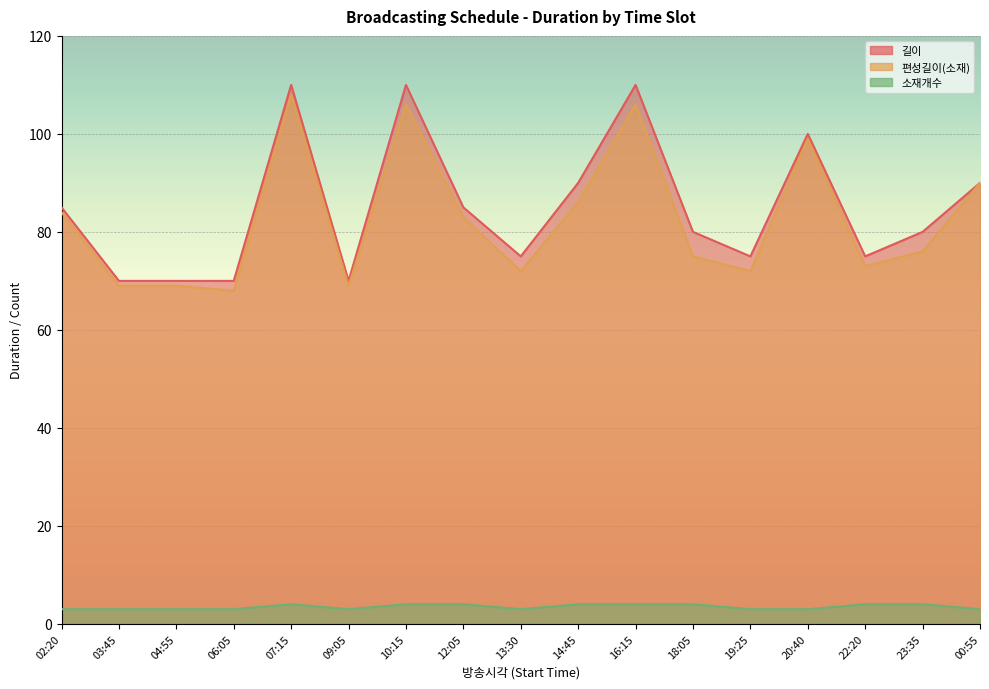

List the series in order of their peak value, highest first.

길이, 편성길이(소재), 소재개수